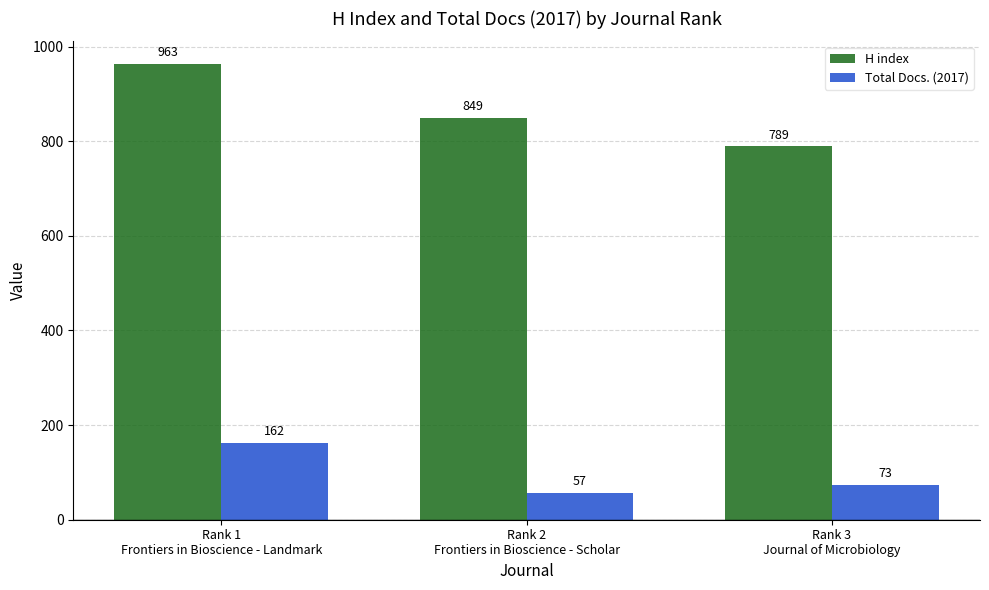

How many distinct data groups are displayed?

2